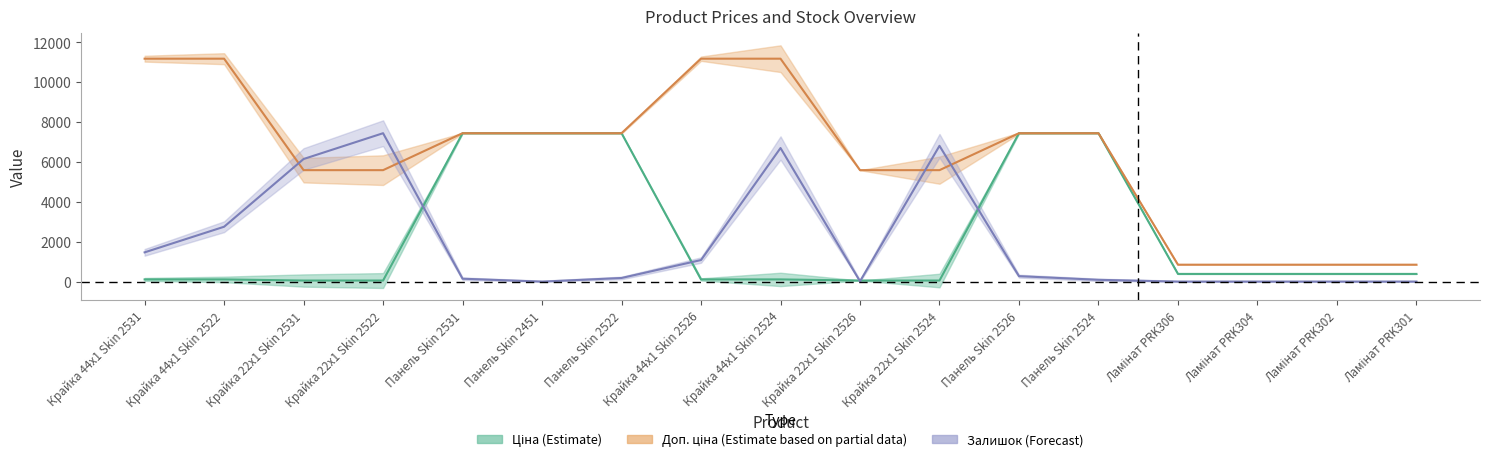

How many data points in Ціна are above 386?

9